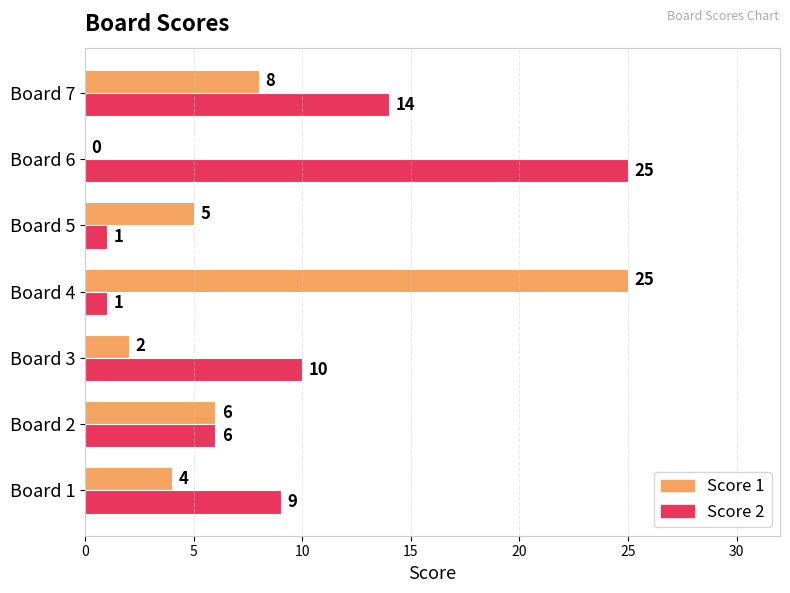

What is the approximate value of Score 2 at Board 1, to the nearest 10?

10